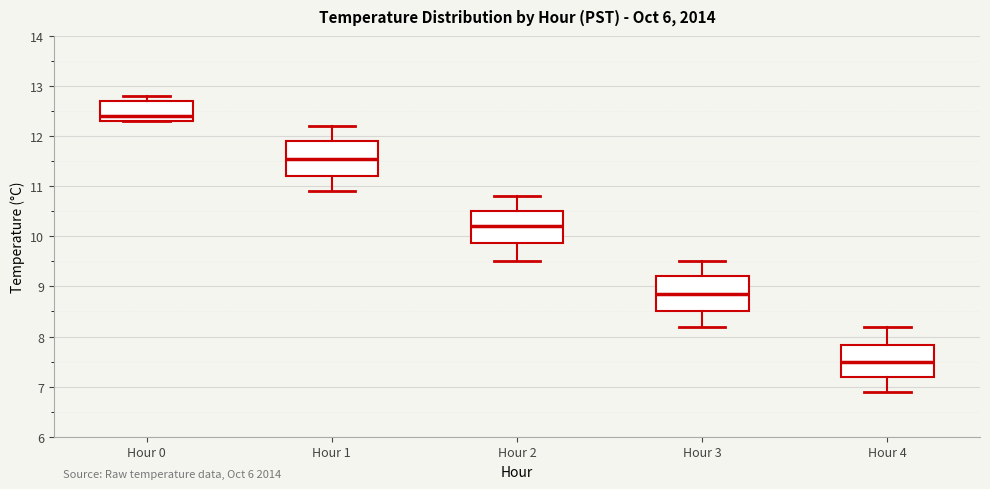

Reading left to right, read every box against the y-axis: the position of its median line, the range the box covers, and the ends of its whiskers. The values are not printed on the chart, so give them approximately, as read against the axis.

Hour 0: median 12.4, box 12.3 to 12.7, whiskers 12.3 to 12.8
Hour 1: median 11.6, box 11.2 to 11.9, whiskers 10.9 to 12.2
Hour 2: median 10.2, box 9.9 to 10.5, whiskers 9.5 to 10.8
Hour 3: median 8.9, box 8.5 to 9.2, whiskers 8.2 to 9.5
Hour 4: median 7.5, box 7.2 to 7.8, whiskers 6.9 to 8.2